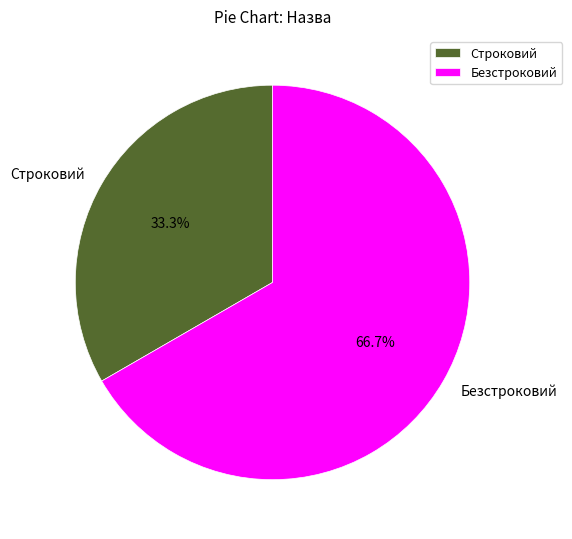

Which slice is the smallest?

Строковий